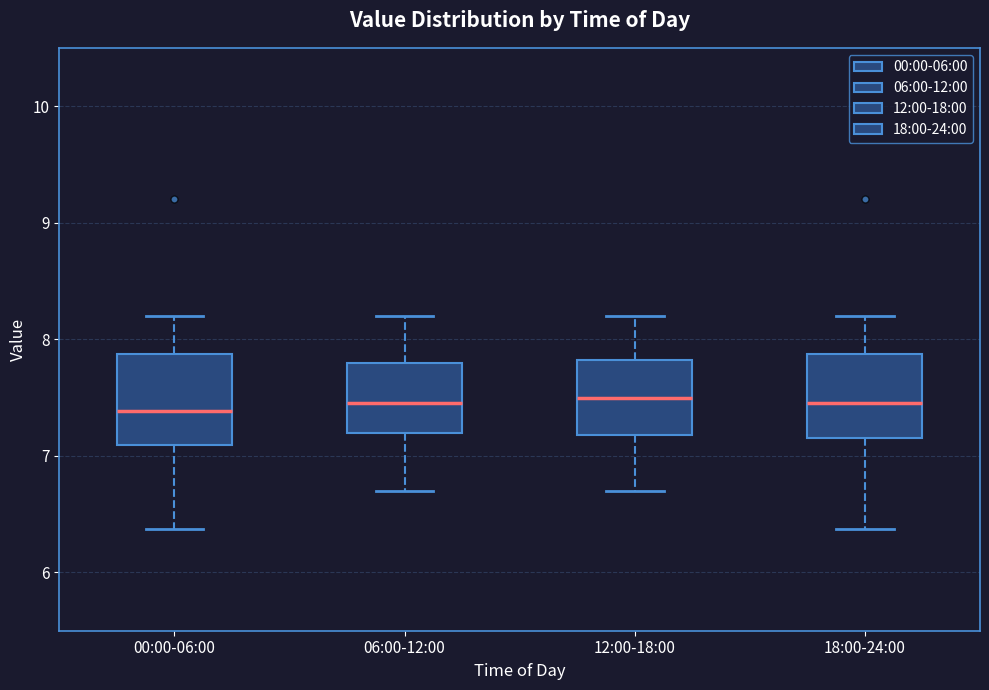

Reading left to right, read every box against the y-axis: the position of its median line, the range the box covers, and the ends of its whiskers. The values are not printed on the chart, so give them approximately, as read against the axis.

00:00-06:00: median 7.4, box 7.1 to 7.9, whiskers 6.4 to 8.2
06:00-12:00: median 7.5, box 7.2 to 7.8, whiskers 6.7 to 8.2
12:00-18:00: median 7.5, box 7.2 to 7.8, whiskers 6.7 to 8.2
18:00-24:00: median 7.5, box 7.2 to 7.9, whiskers 6.4 to 8.2